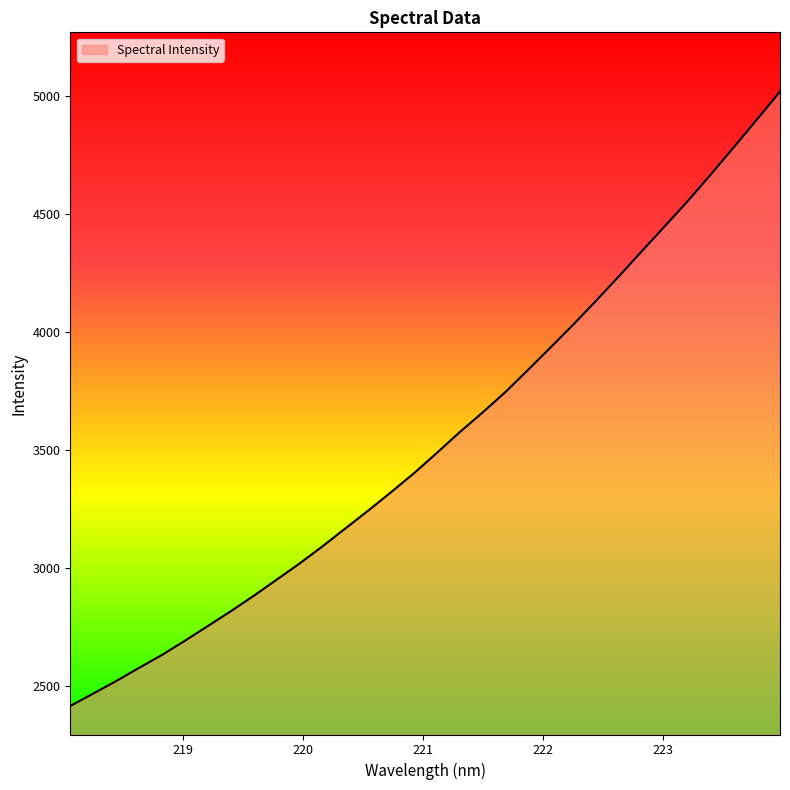

What is the greatest value displayed?

5016.7